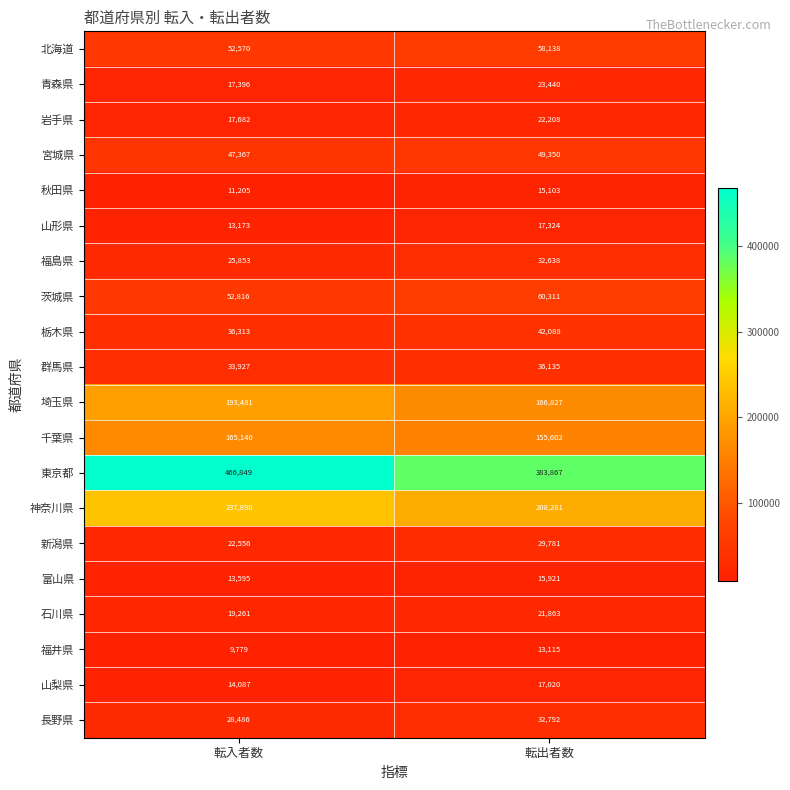

Which category has the highest value in the 山梨県 series?

転出者数